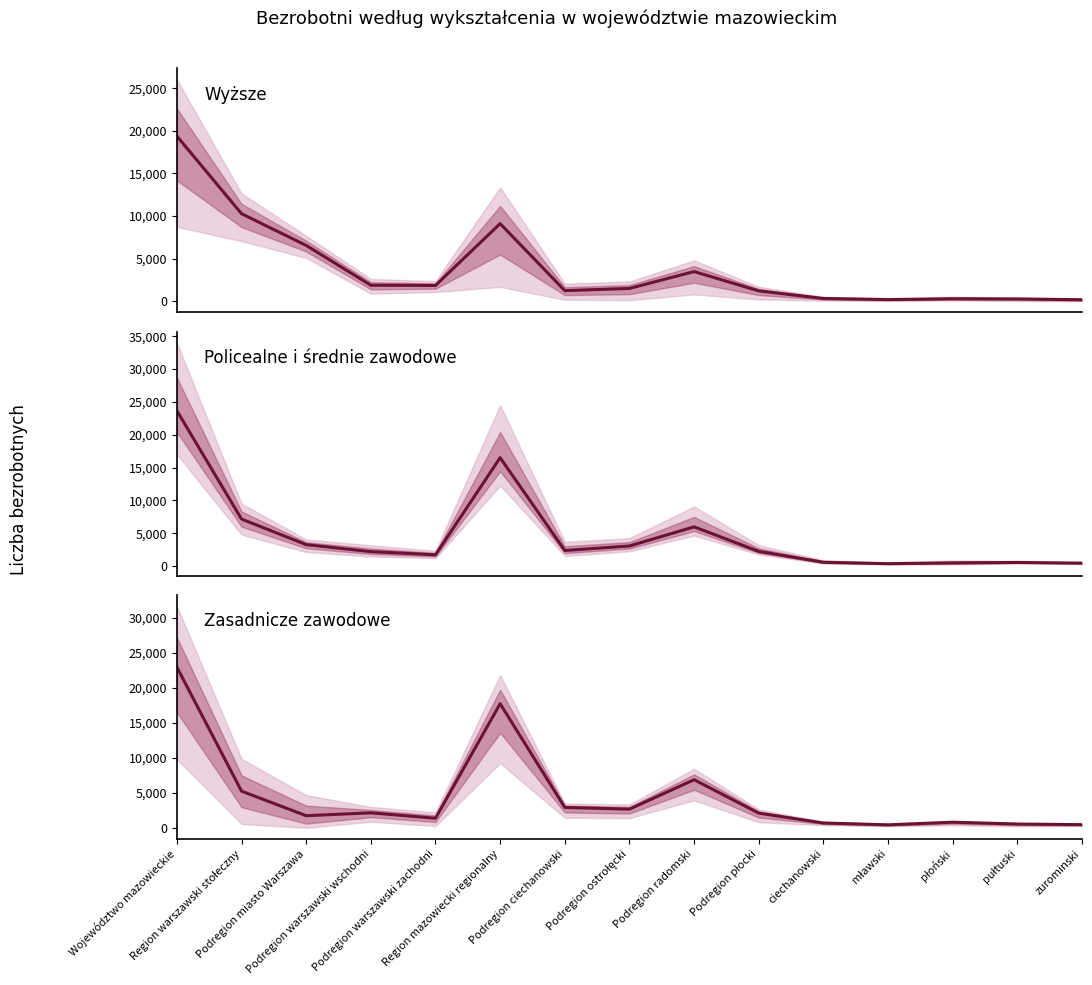

Between which two adjacent categories do policealne i średnie zawodowe and wyższe first intersect?

Województwo mazowieckie and Region warszawski stołeczny